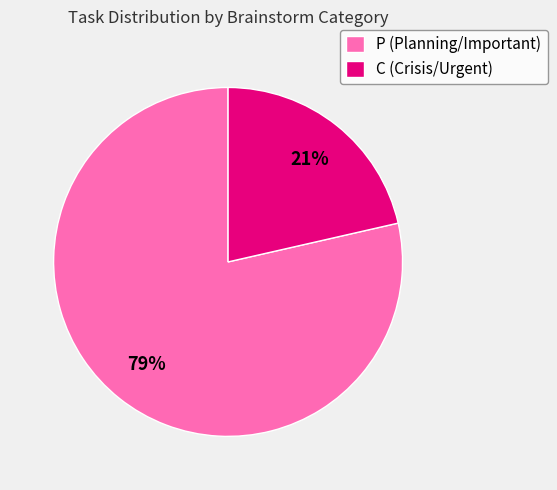

To the nearest percent, what portion does P (Planning/Important) represent?

79%